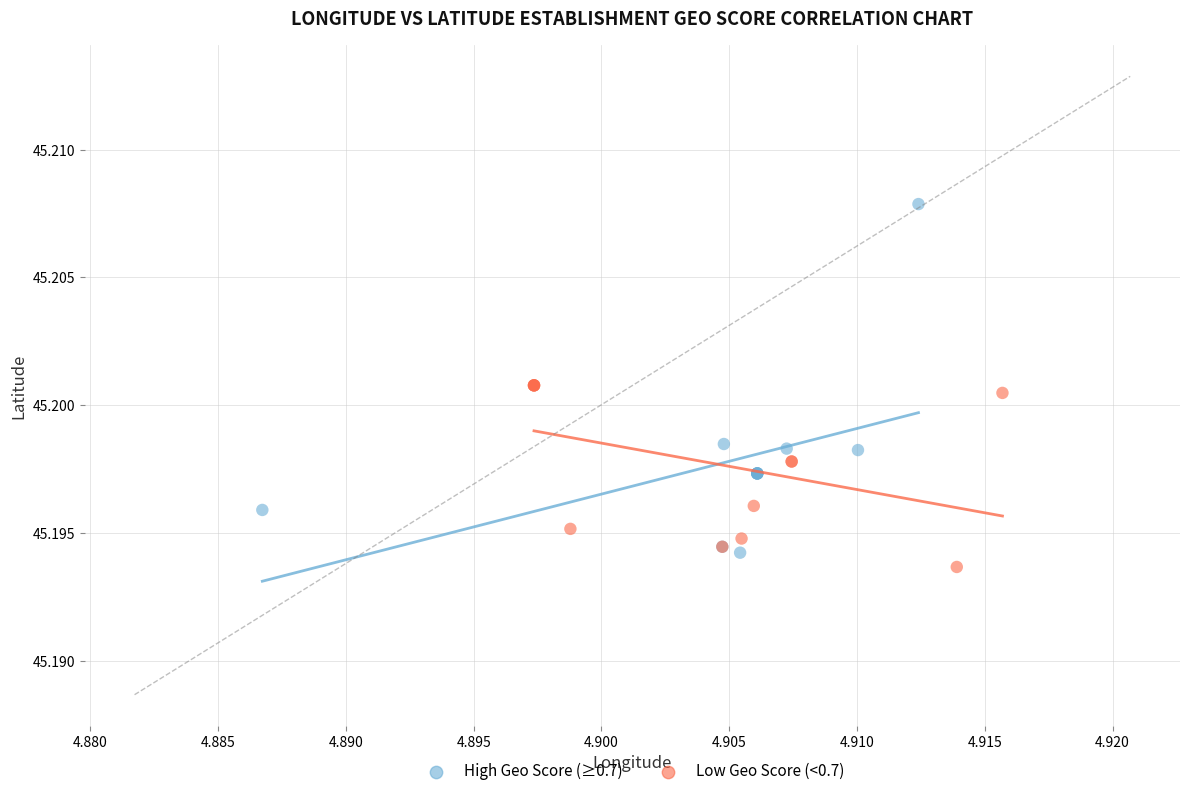

Which series reaches the maximum Y coordinate?

High Geo Score (≥0.7)